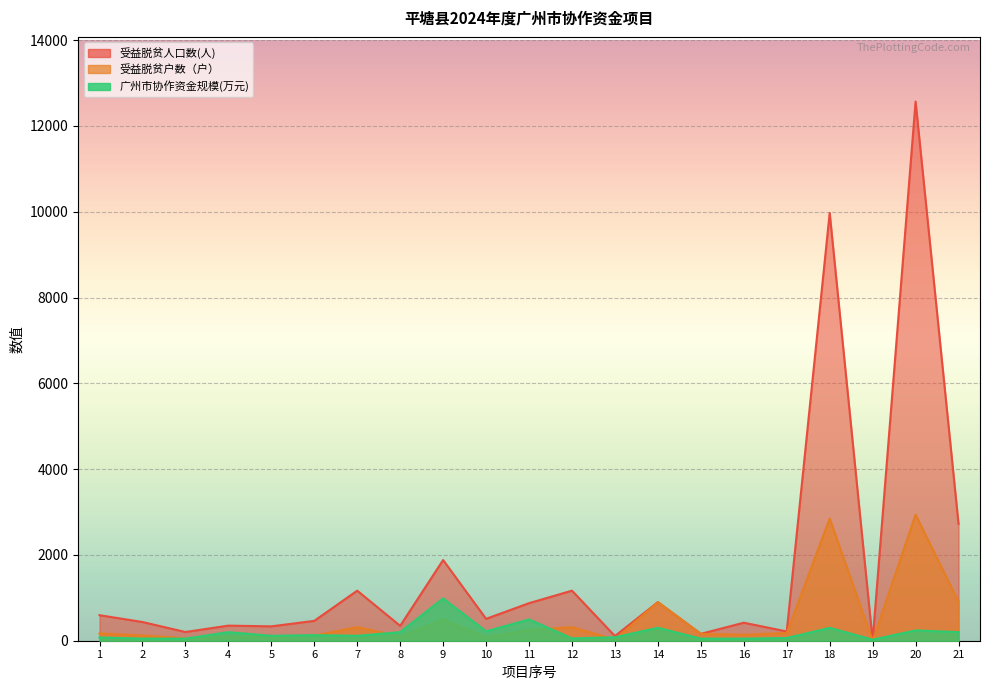

In 受益脱贫人口数(人), how many points are lower than both neighbors (excluding endpoints)?

8